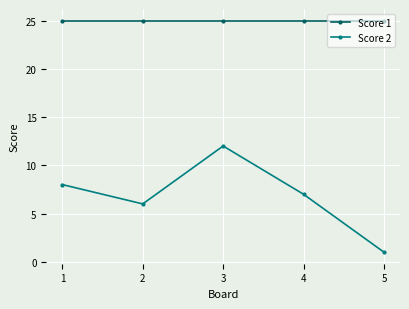

In Score 2, how many points are lower than both neighbors (excluding endpoints)?

1